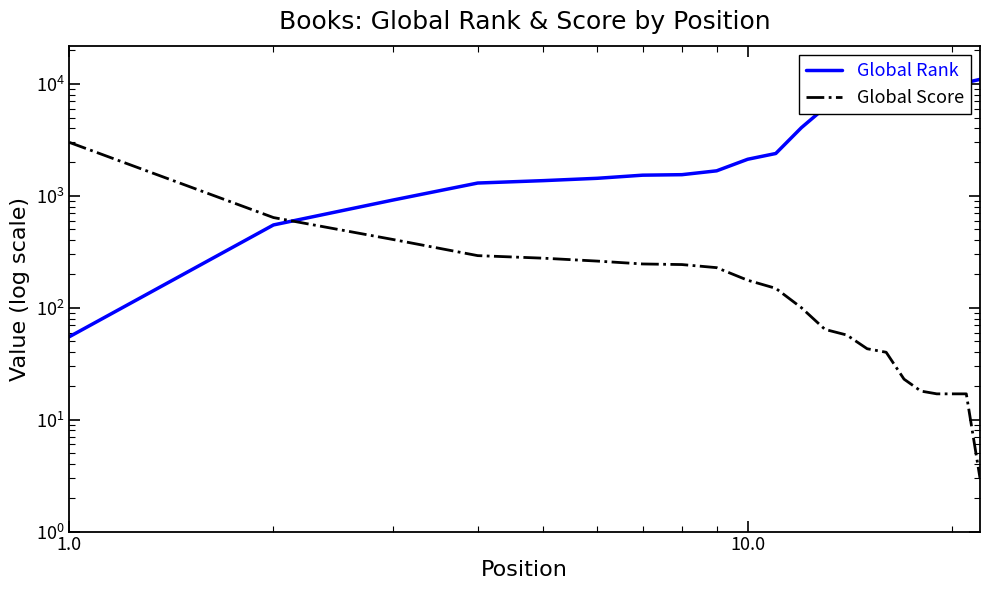

List the series in order of their peak value, highest first.

Global Rank, Global Score